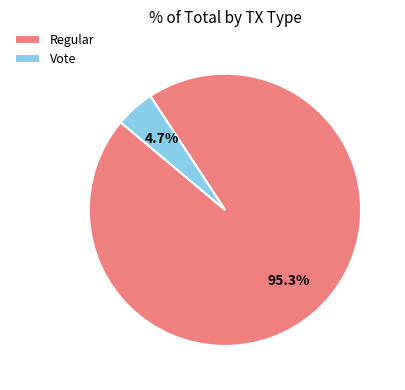

Which slice represents more than half of the pie?

Regular